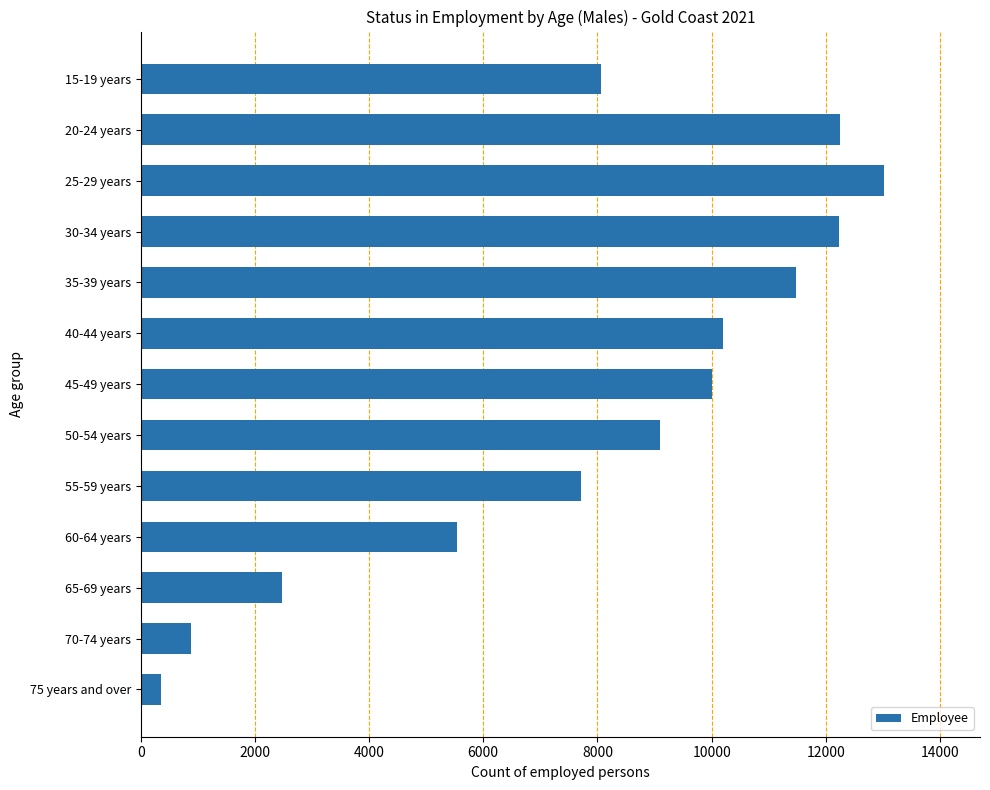

Does the chart contain stacked bars?

No